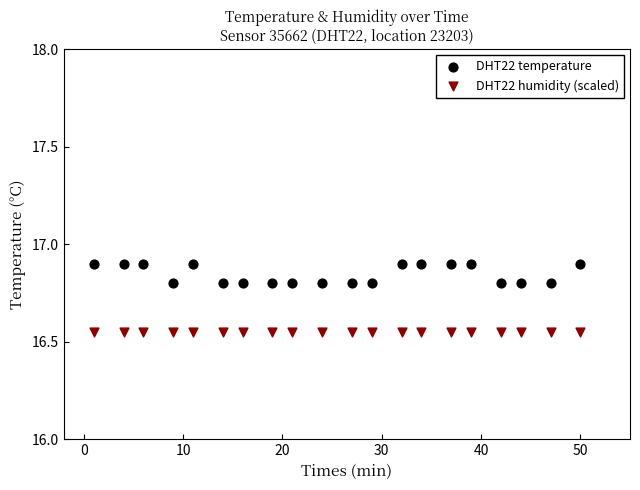

Which series contains the lowest Y value?

DHT22 humidity (scaled)